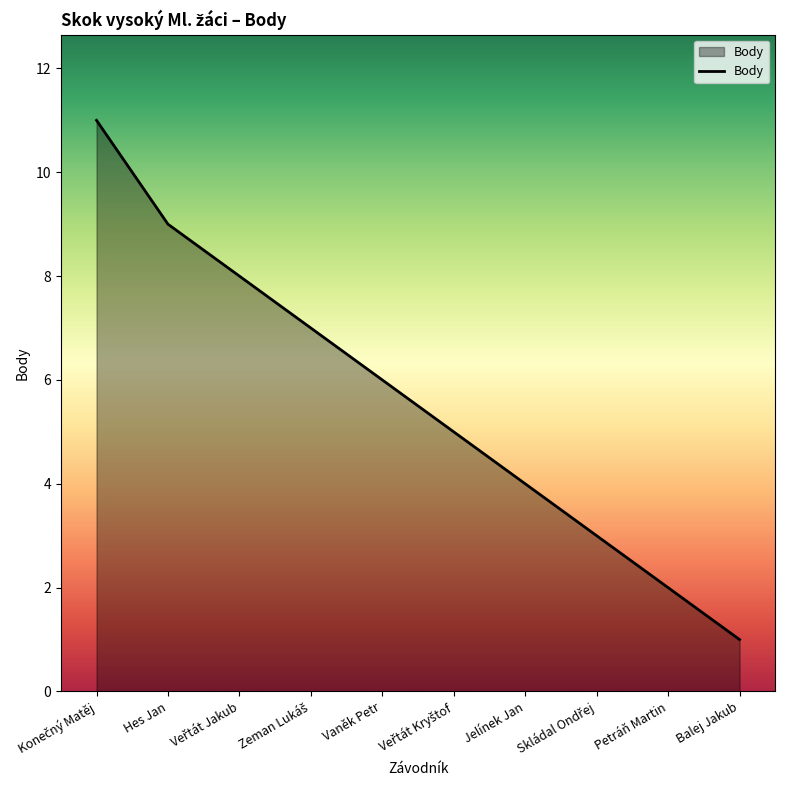

The value at Hes Jan is 9. True or false?

True